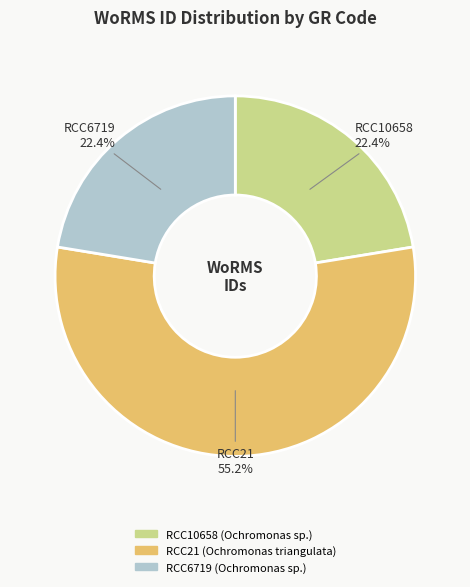

What is the total percentage of RCC6719 and RCC21?

77.6%